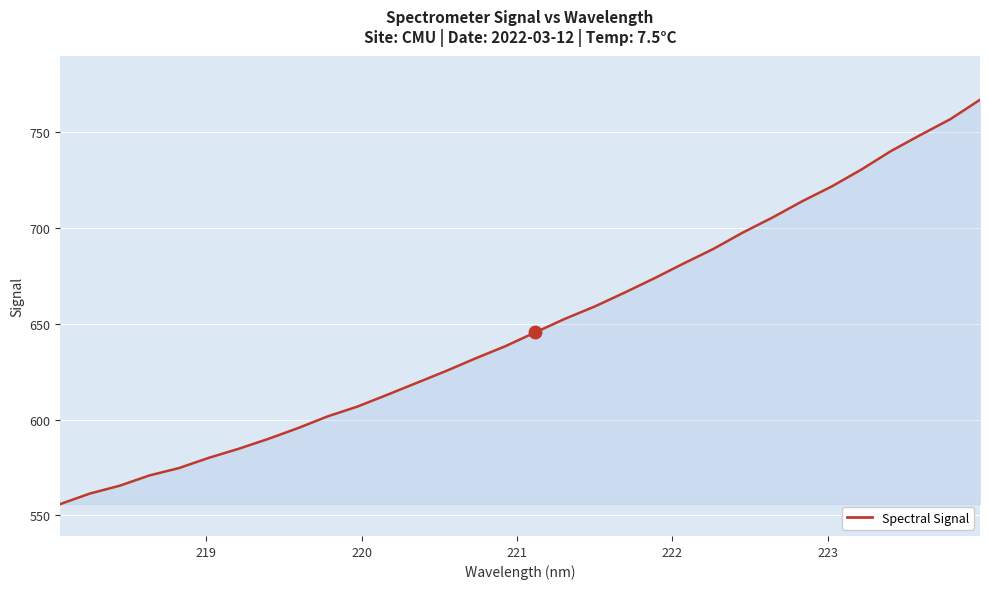

What is the minimum value shown in the chart?

555.9